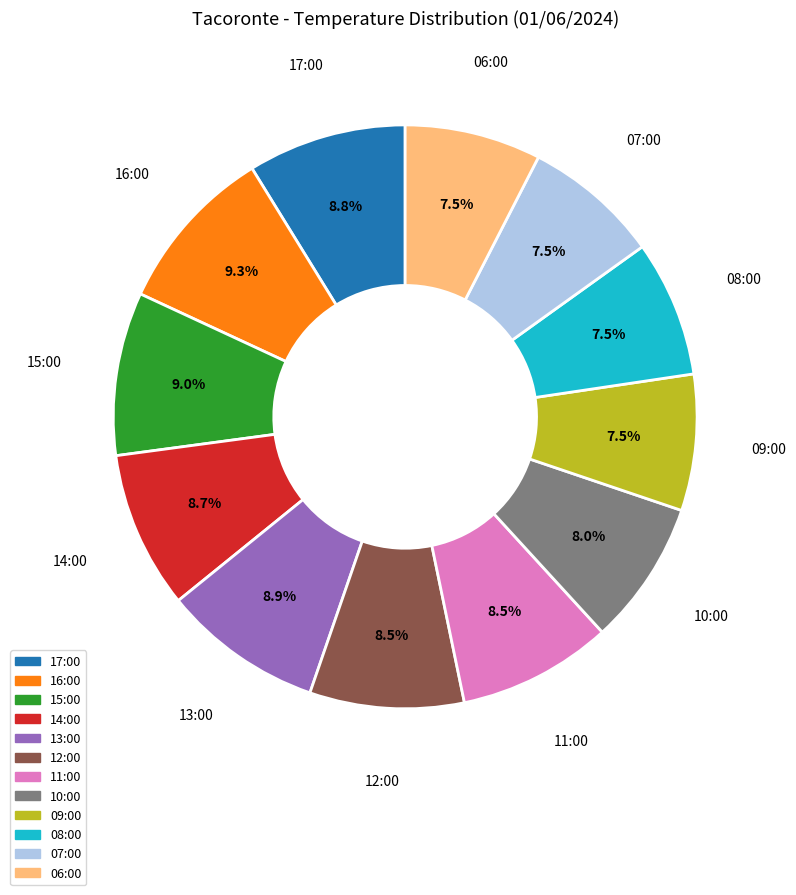

What percentage do 14:00 and 15:00 together represent?

17.8%